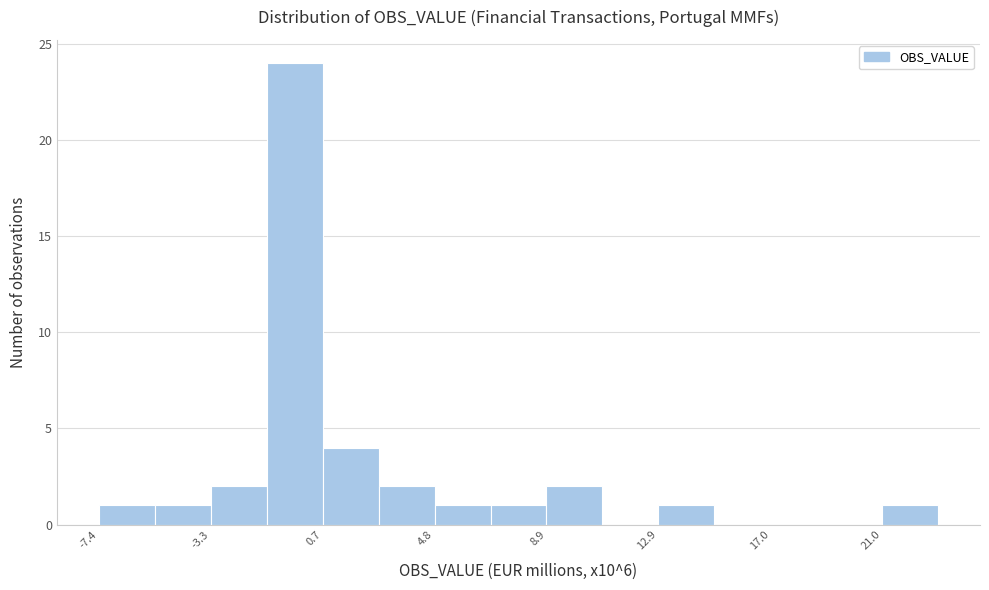

How tall is the bar that spans -3.5 to -1.5 on the x-axis? Neither the bar edges nor the heights are printed on the chart, so give them approximately, as read against the axes.

2